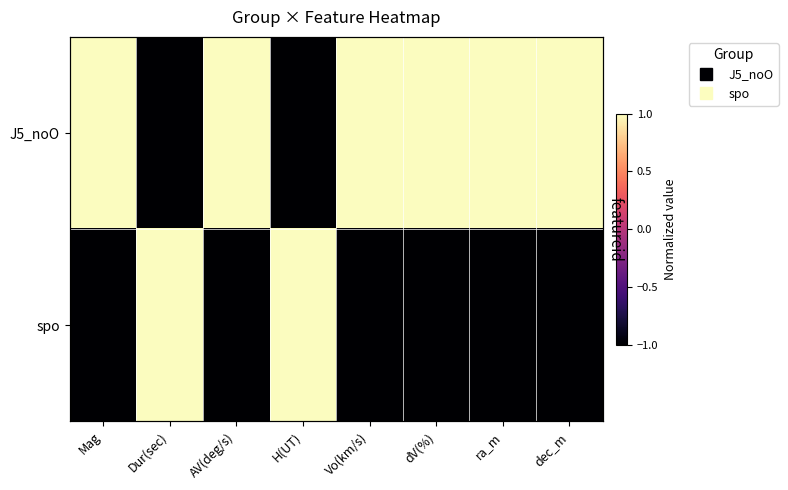

What is the maximum value shown in the chart?

1.0